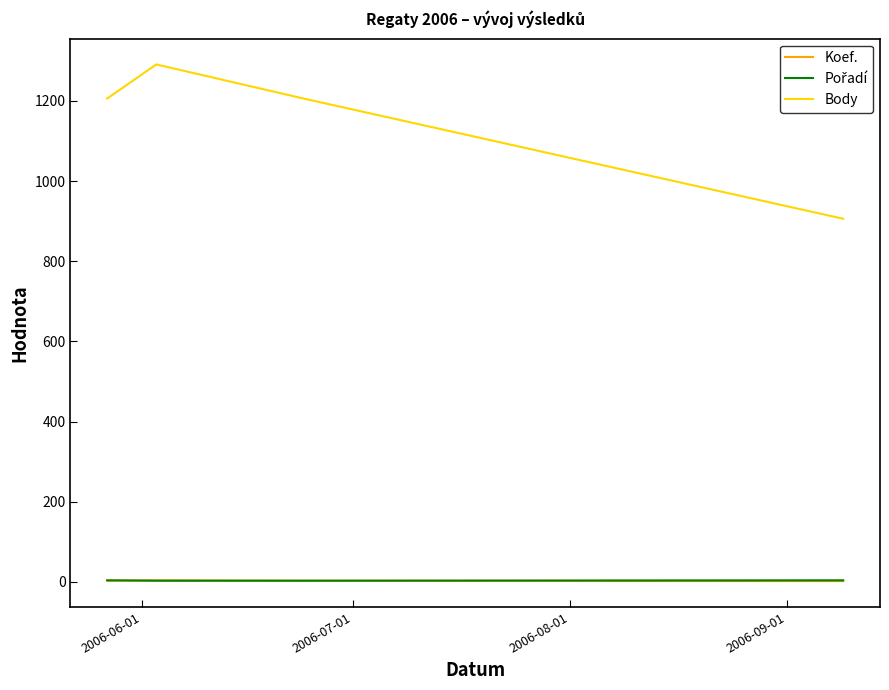

What is the maximum value shown in the chart?

1291